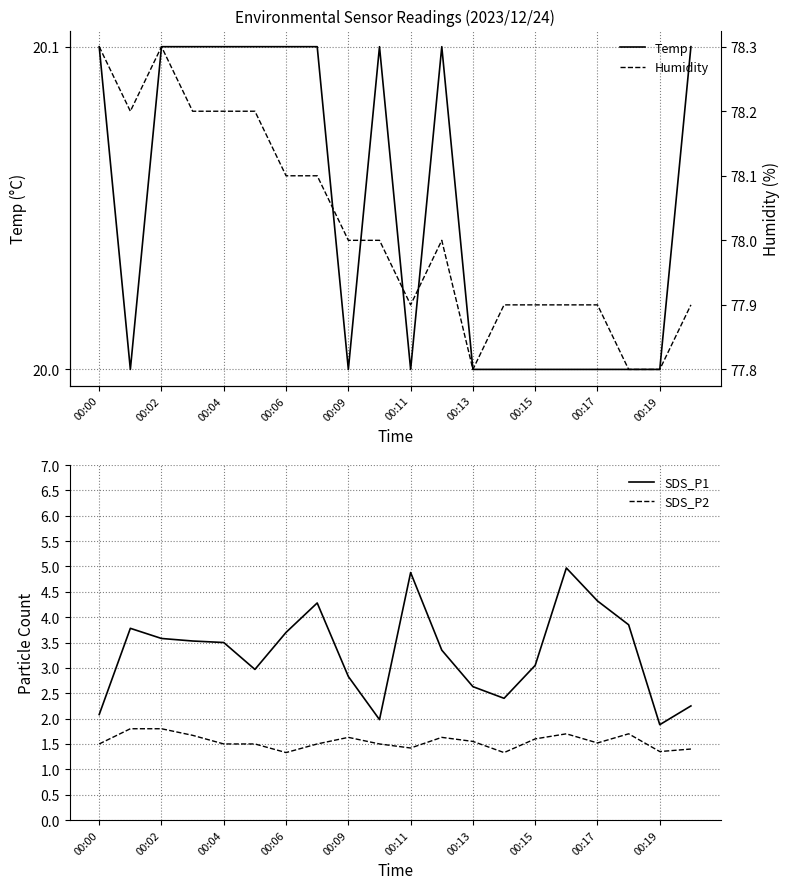

True or false: SDS_P2 has a value of 2.5 at 00:02.

False